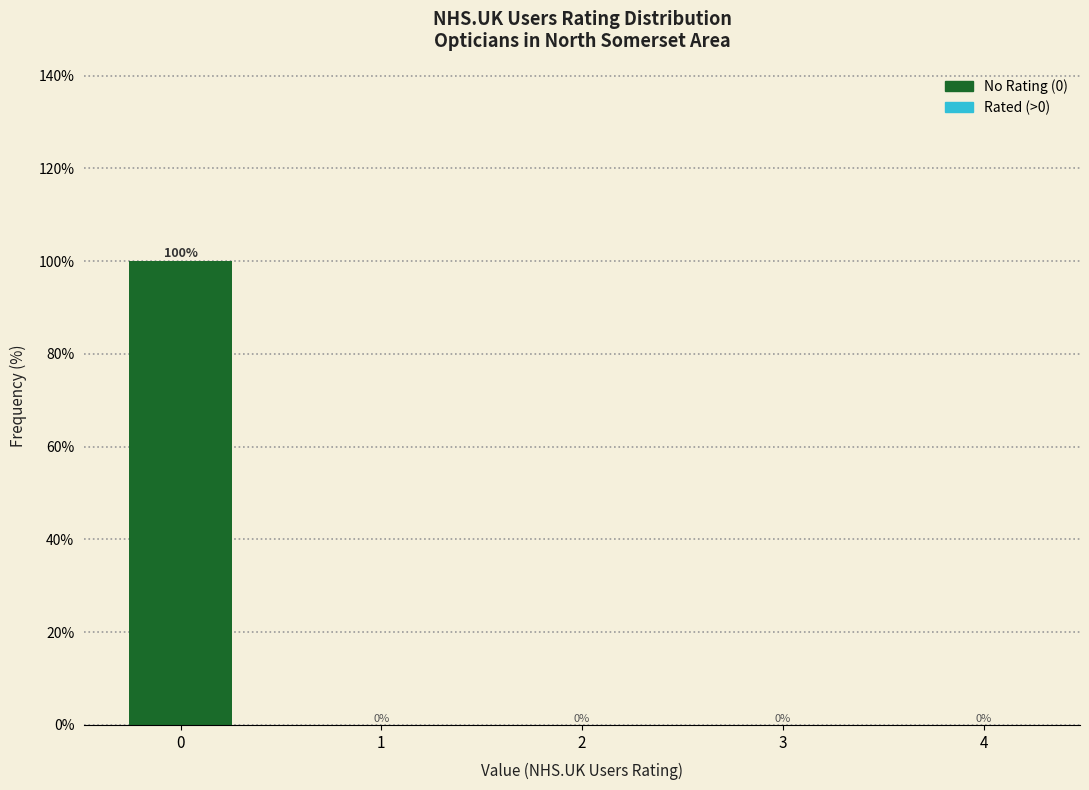

Reading right to left, extract all data points from this chart.

4=0	3=0	2=0	1=0	0=100